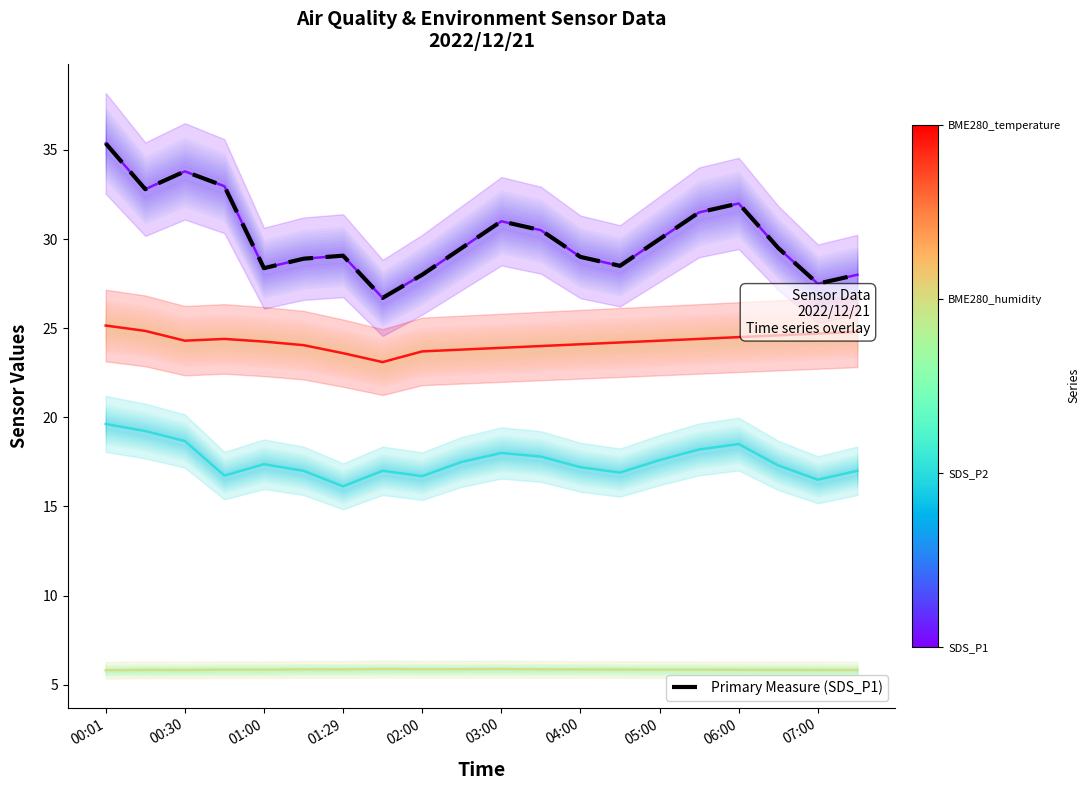

Rank the series by their maximum value, from lowest to highest.

BME280_humidity, SDS_P2, BME280_temperature, SDS_P1, Primary Measure (SDS_P1)